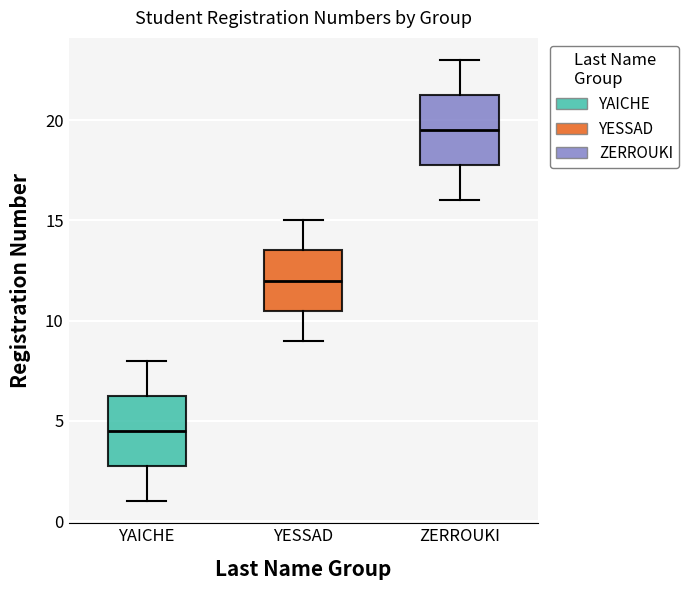

Reading left to right, read every box against the y-axis: the position of its median line, the range the box covers, and the ends of its whiskers. The values are not printed on the chart, so give them approximately, as read against the axis.

YAICHE: median 4.5, box 3.0 to 6.5, whiskers 1.0 to 8.0
YESSAD: median 12.0, box 10.5 to 13.5, whiskers 9.0 to 15.0
ZERROUKI: median 19.5, box 18.0 to 21.5, whiskers 16.0 to 23.0